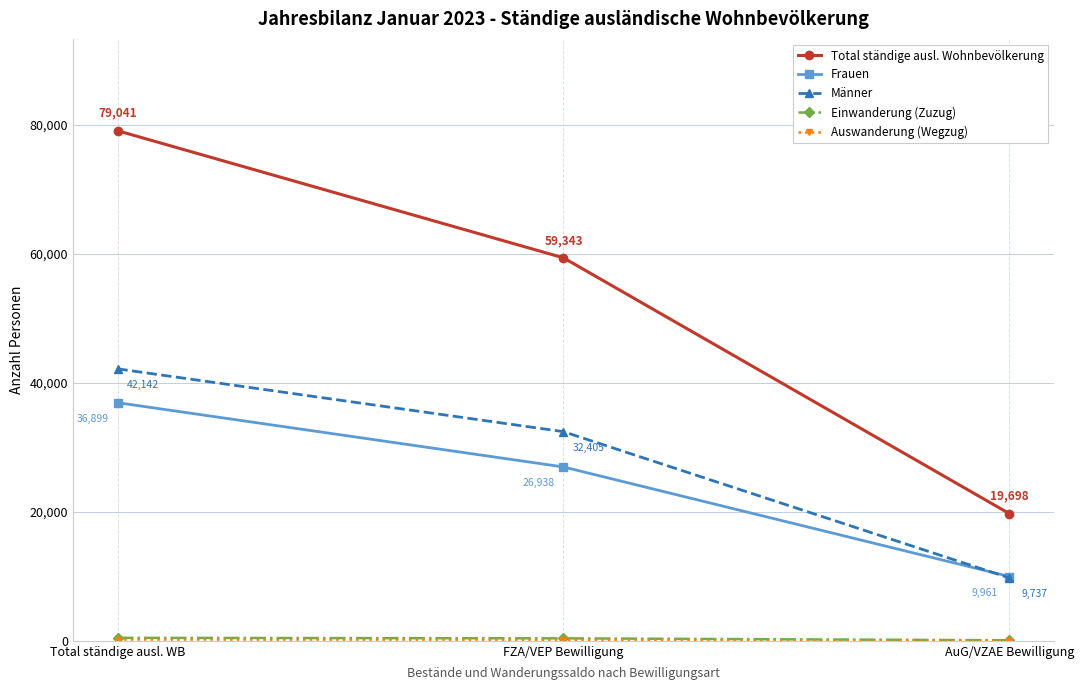

Does the chart display data point markers on the line(s)?

Yes